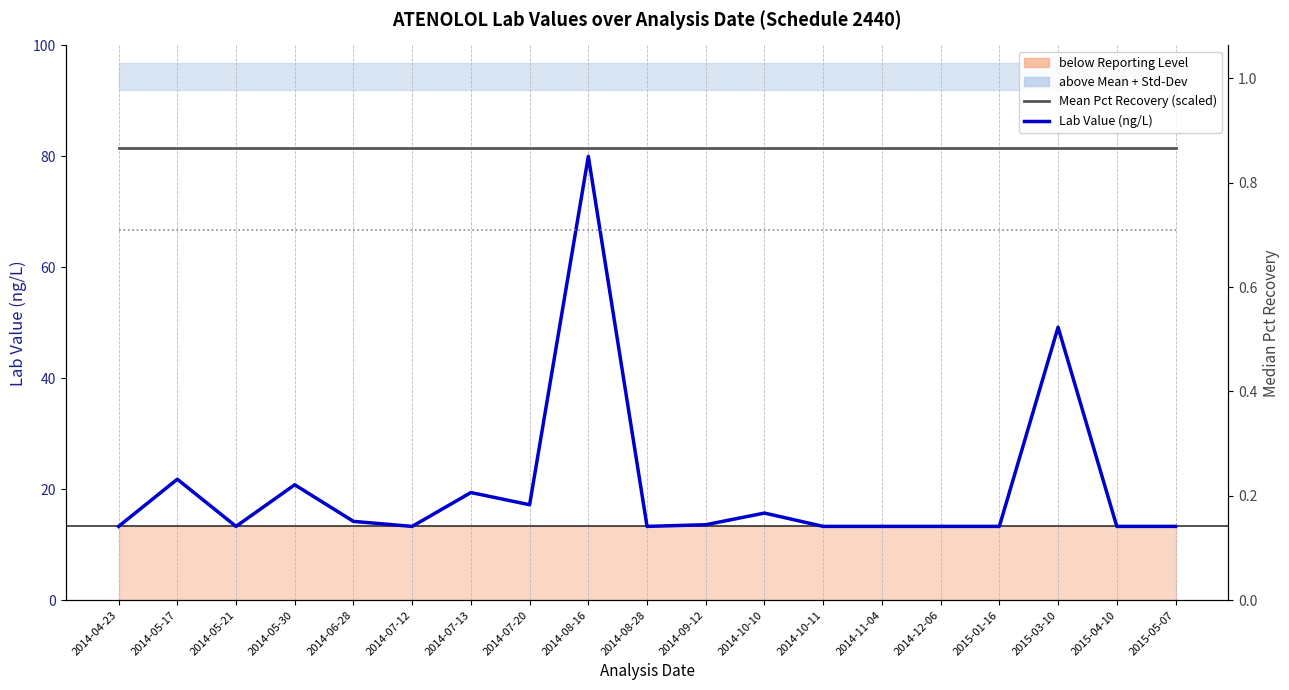

Is this an area chart (filled region under the line)?

No